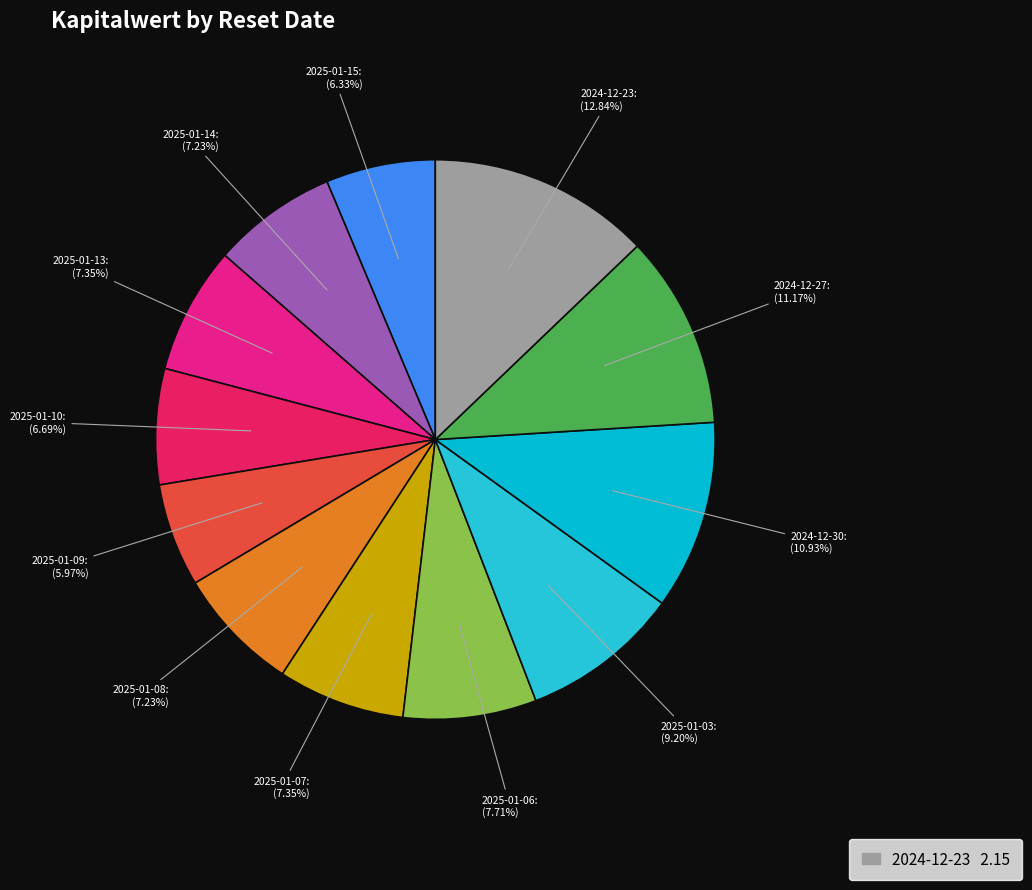

The 2025-01-07 slice represents 7% of the pie. True or false?

True